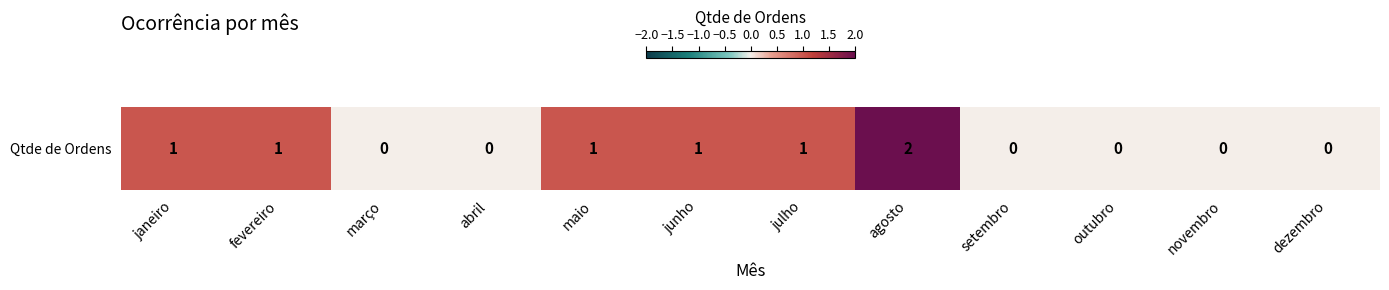

What is the average value?

1